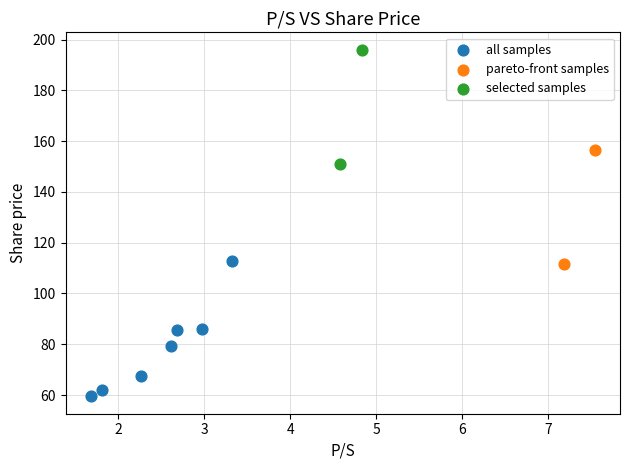

Which series contains the highest Y value?

selected samples